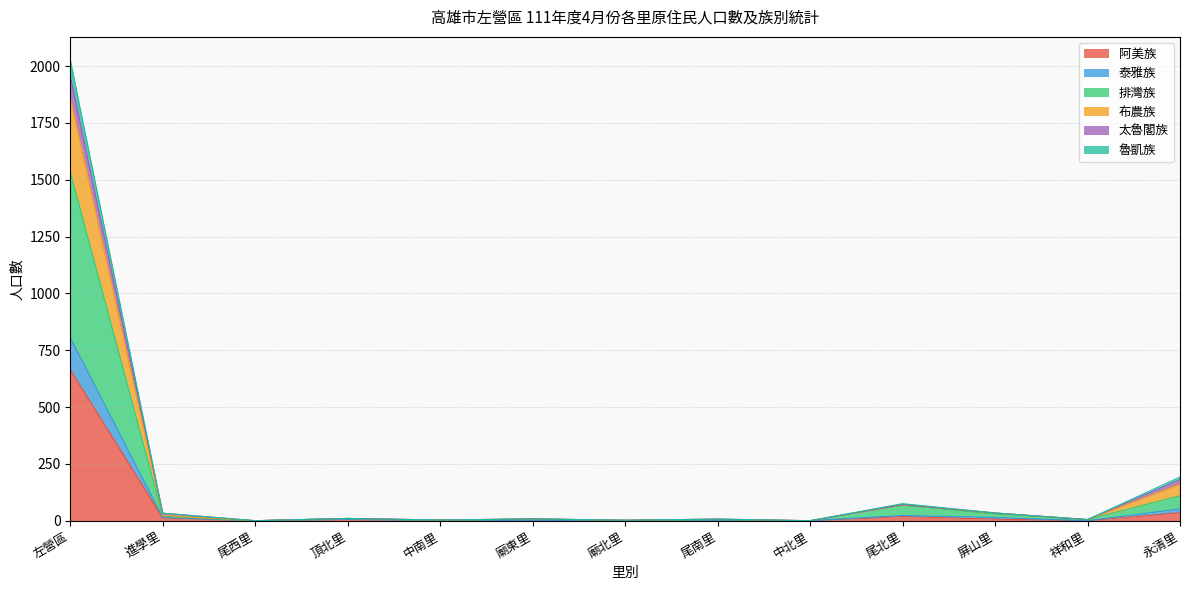

What is the label of the 3rd point from the left?

尾西里